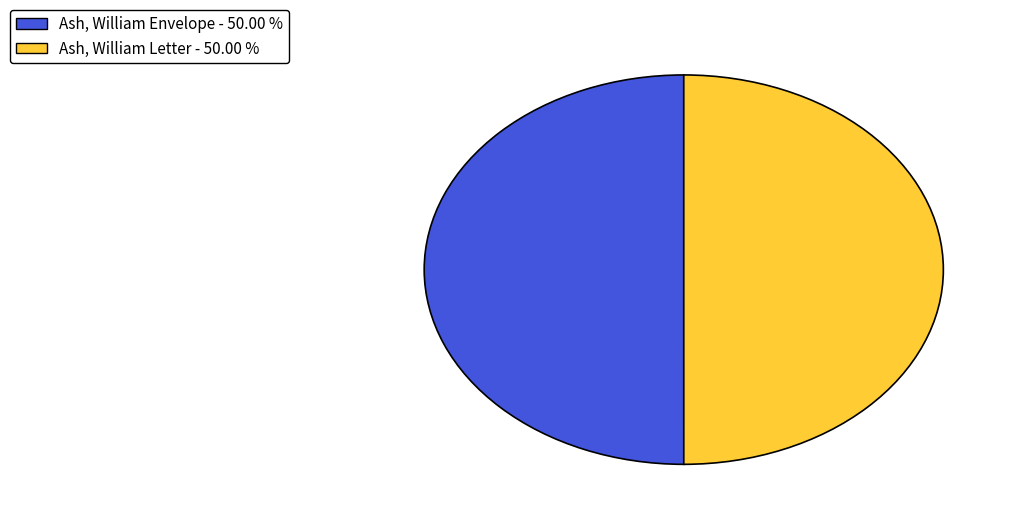

What is the ratio of the value at Ash, William Letter - 50.00 % to the value at Ash, William Envelope - 50.00 %?

1.0